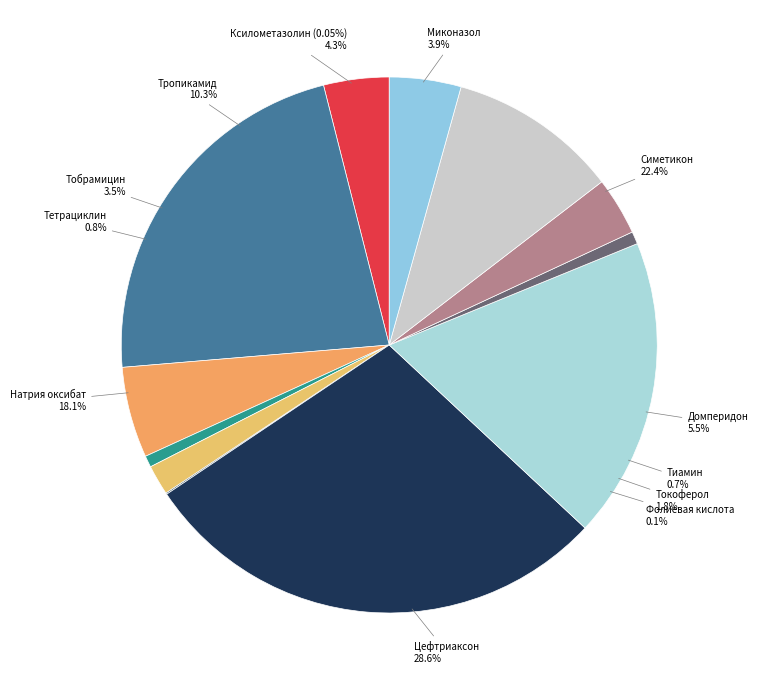

To the nearest percent, what is the combined percentage of Натрия оксибат and Домперидон?

24%